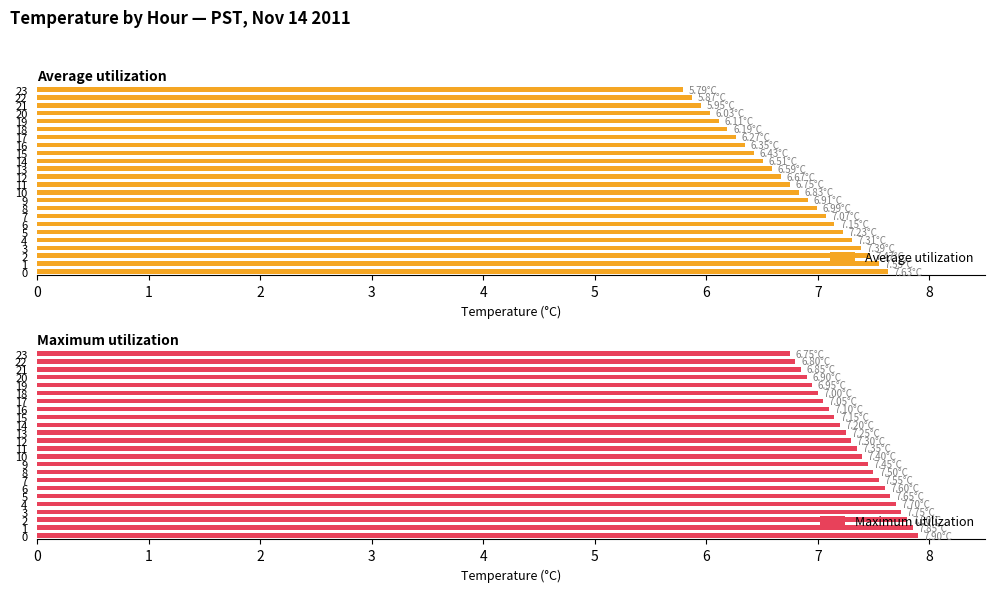

How many values in the Average utilization series are below 6?

3